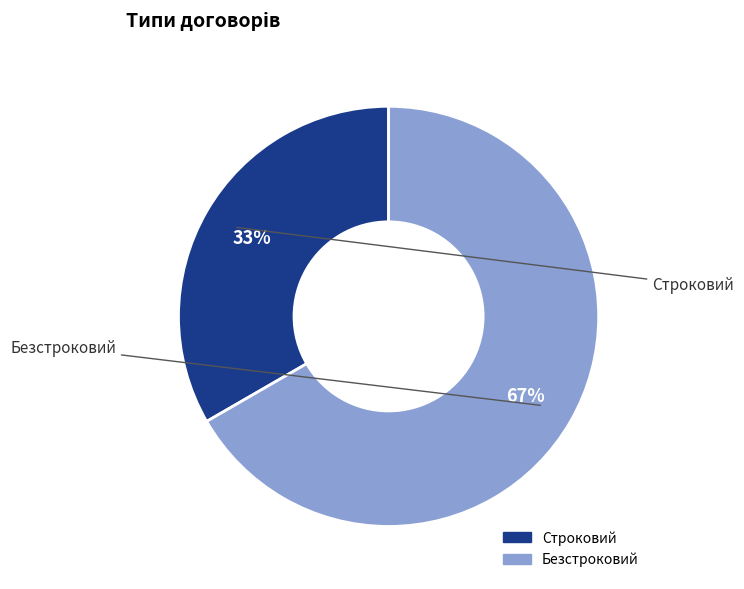

Rank the categories by value from lowest to highest.

Строковий, Безстроковий